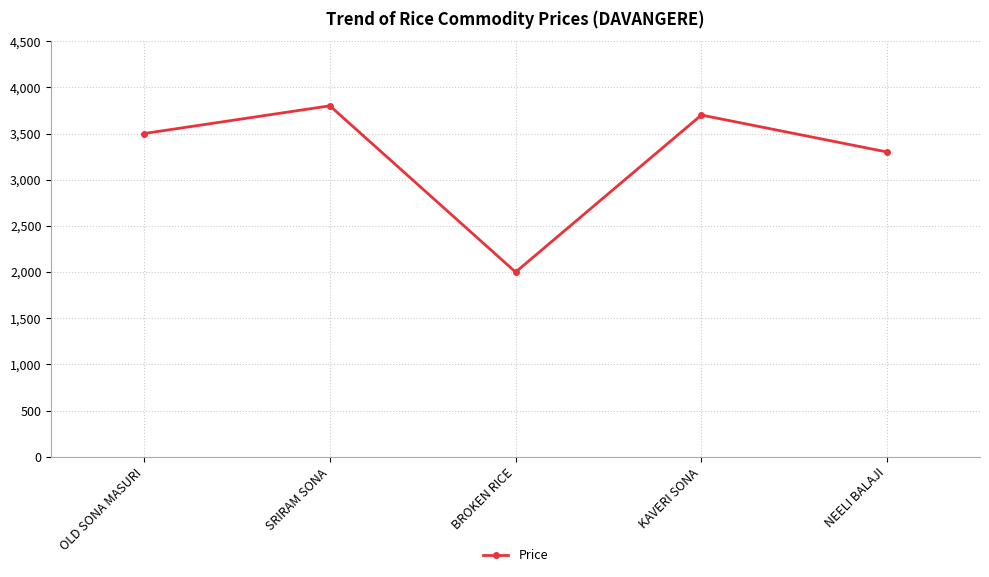

Which category has the highest value across all series?

SRIRAM SONA